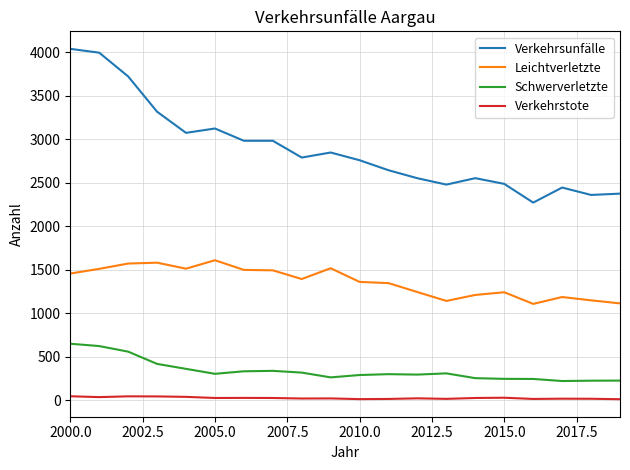

Which series has the widest spread of values?

Verkehrsunfälle